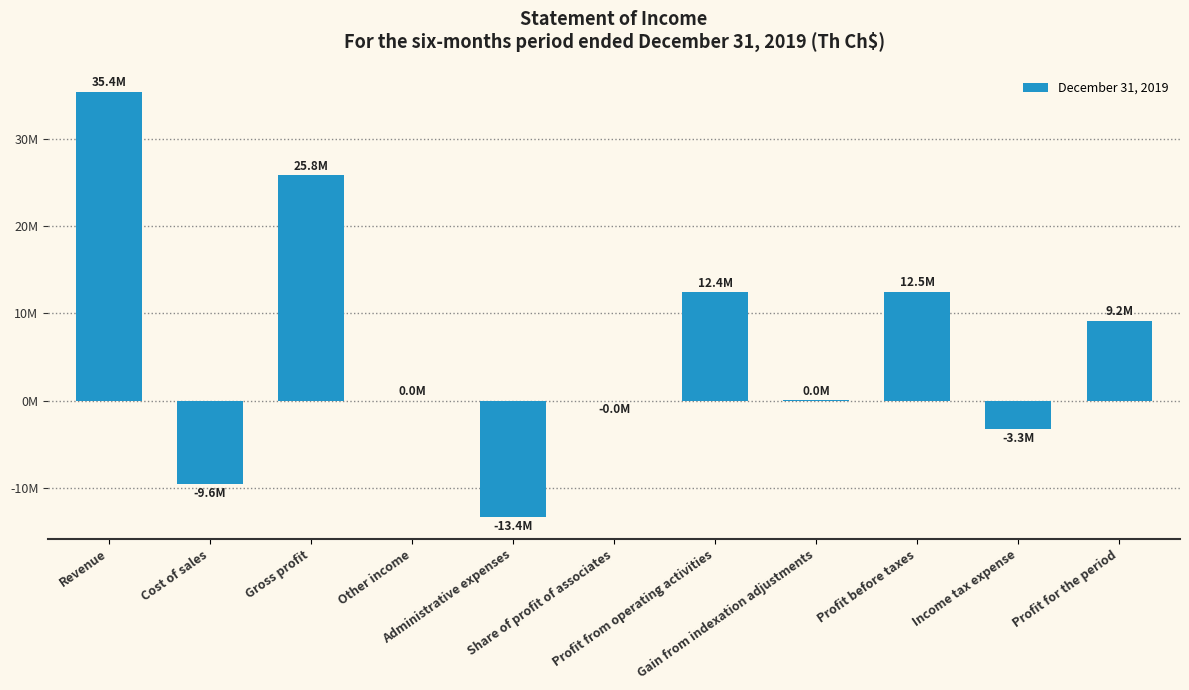

The chart shows a value of -4548104 at Income tax expense. True or false?

False